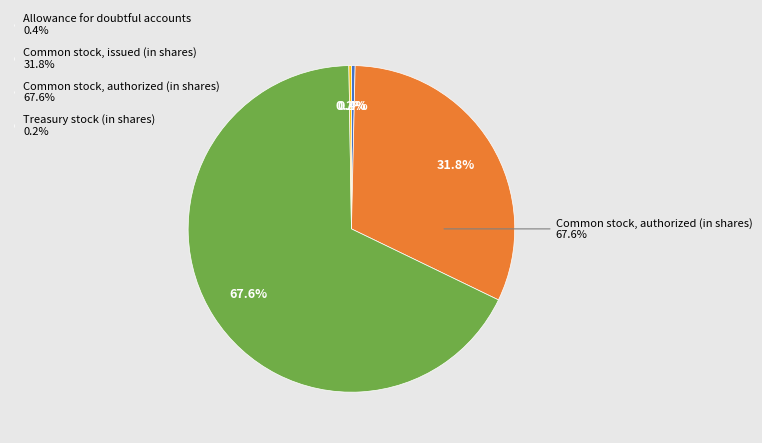

What is the largest slice in the pie chart?

Common stock, authorized (in shares)